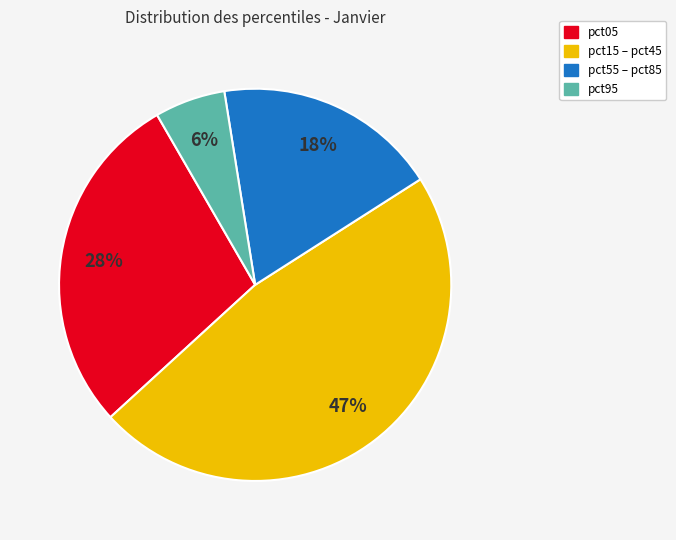

Does any single category account for the majority?

No